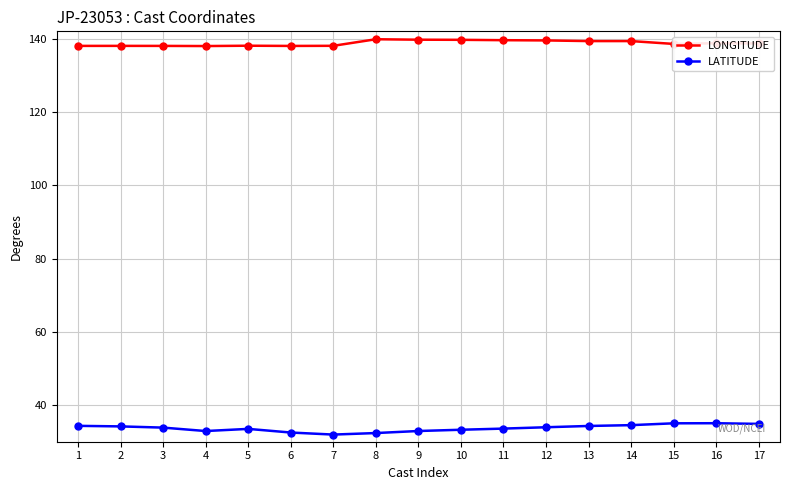

What are all the series names shown in the legend?

LONGITUDE, LATITUDE